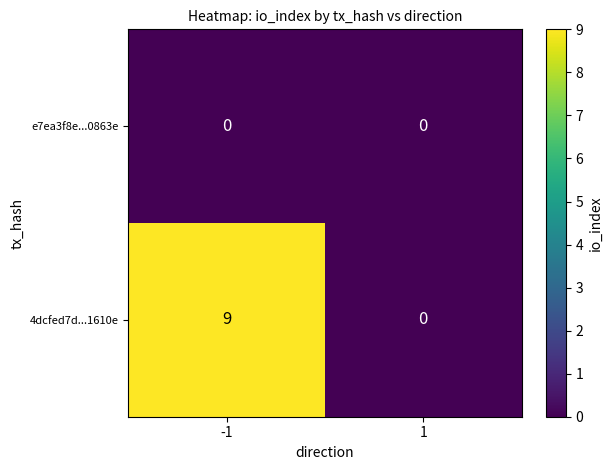

Which series has the widest spread of values?

4dcfed7d...1610e